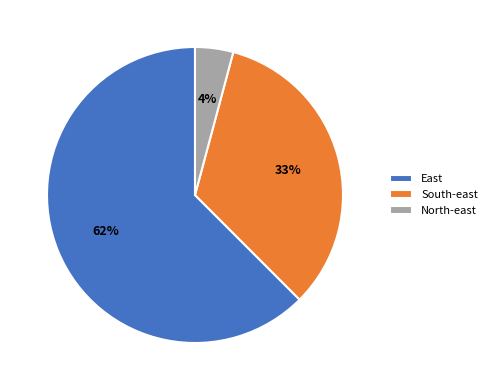

Rank the categories by value from lowest to highest.

North-east, South-east, East